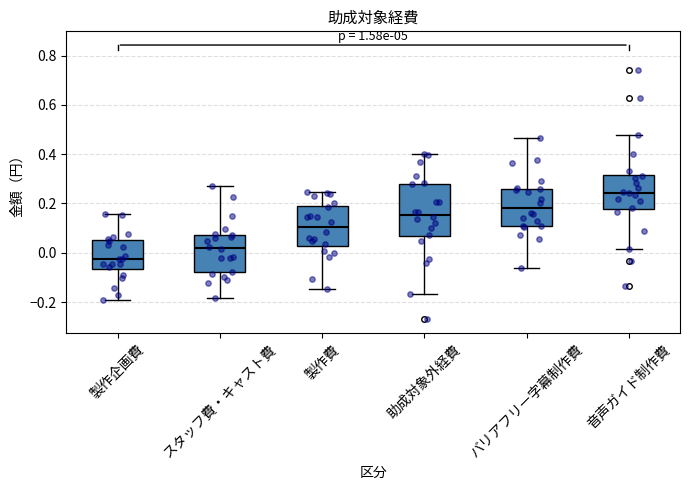

Reading left to right, read every box against the y-axis: the position of its median line, the range the box covers, and the ends of its whiskers. The values are not printed on the chart, so give them approximately, as read against the axis.

製作企画費: median -0.02, box -0.06 to 0.06, whiskers -0.20 to 0.16
スタッフ費・キャスト費: median 0.02, box -0.08 to 0.08, whiskers -0.18 to 0.28
製作費: median 0.10, box 0.02 to 0.20, whiskers -0.14 to 0.24
助成対象外経費: median 0.16, box 0.06 to 0.28, whiskers -0.16 to 0.40
バリアフリー字幕制作費: median 0.18, box 0.10 to 0.26, whiskers -0.06 to 0.46
音声ガイド制作費: median 0.24, box 0.18 to 0.32, whiskers 0.02 to 0.48